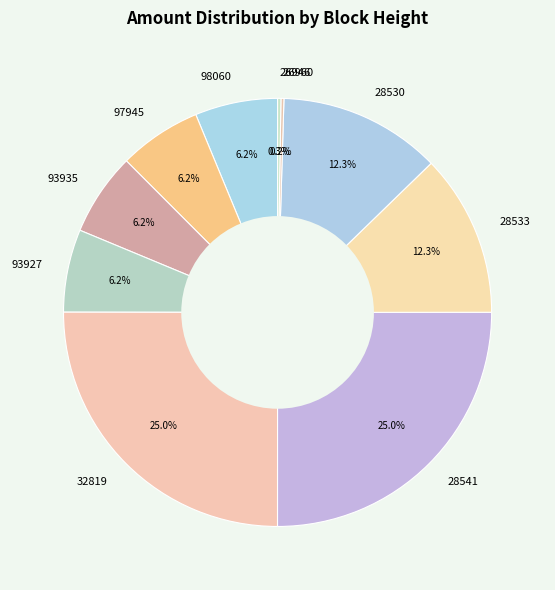

Is the sum of 93927 and 93935 greater than half?

No